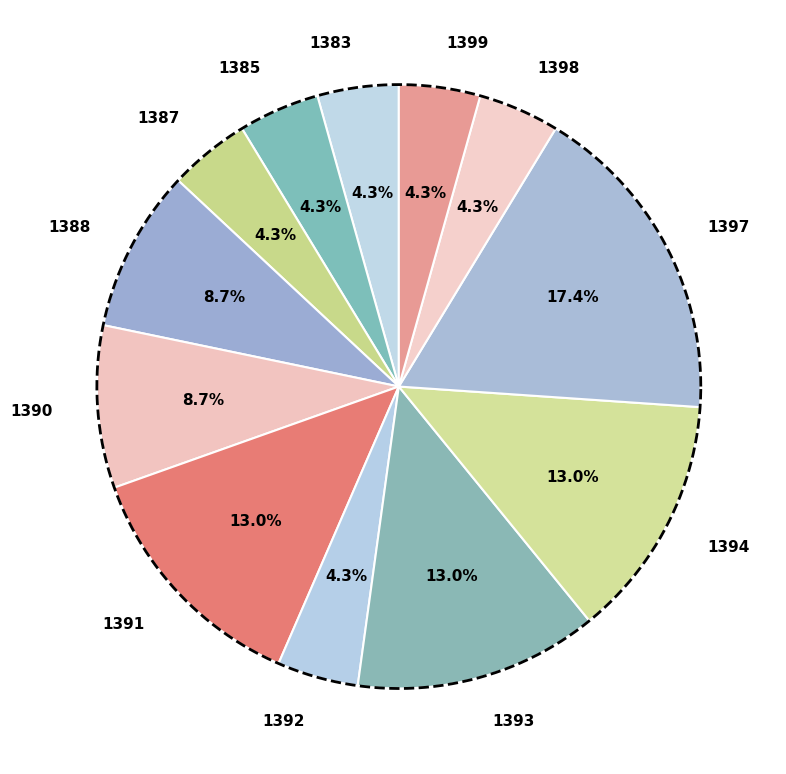

How many segments does this pie chart have?

12